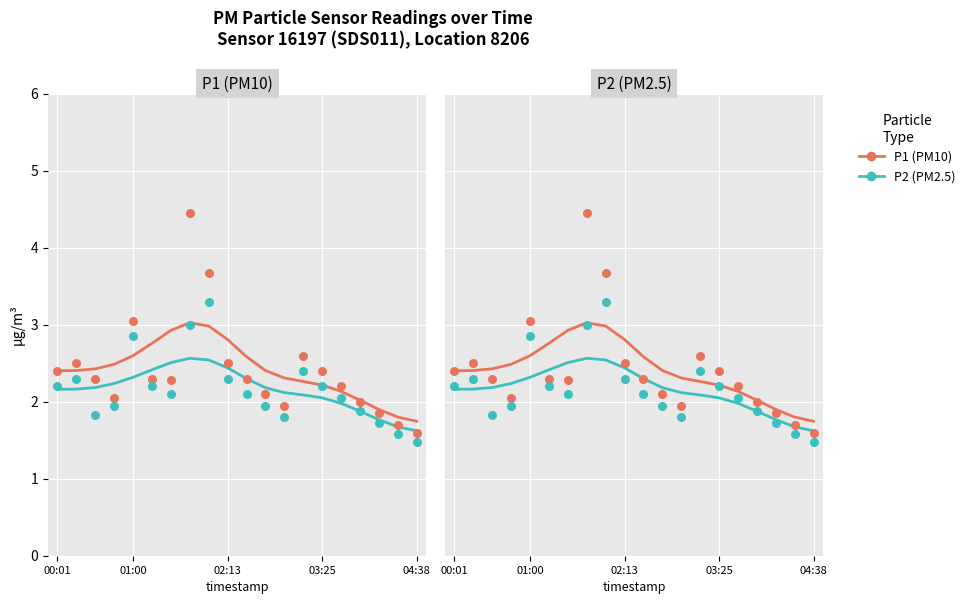

Which series reaches the maximum Y coordinate?

P1